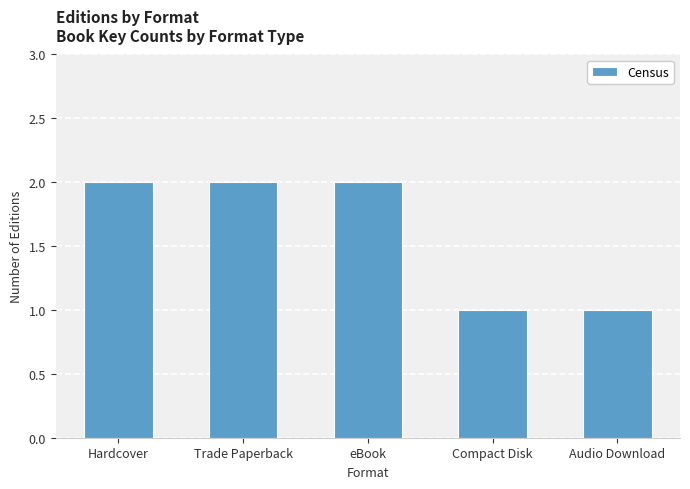

True or false: the data shows 2 at eBook.

True